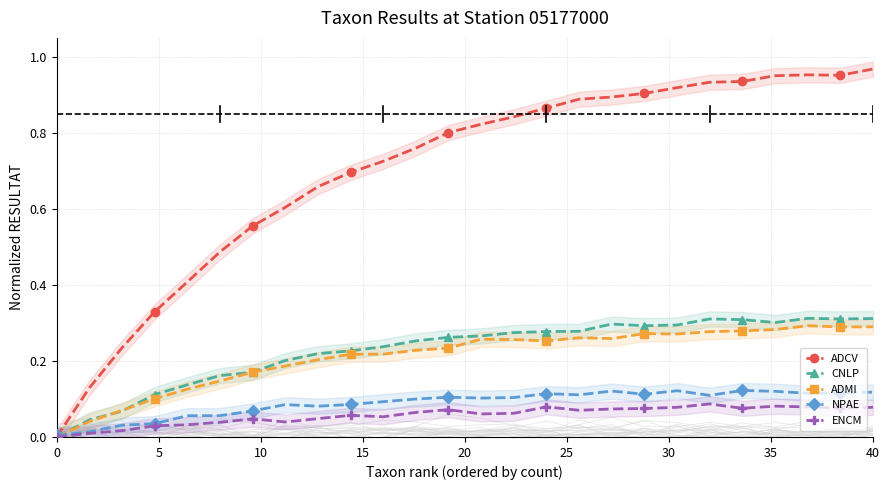

What is the label of the 25th point from the left?

24